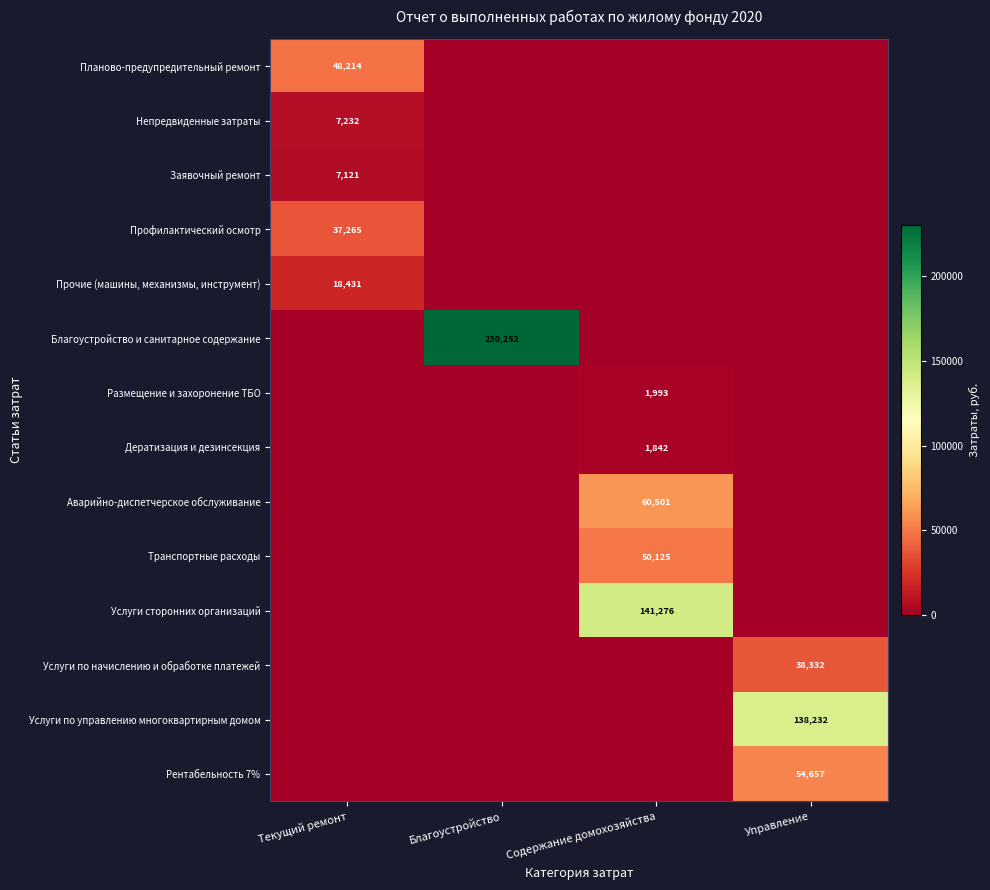

The value of Заявочный ремонт at Текущий ремонт is 2545. True or false?

False